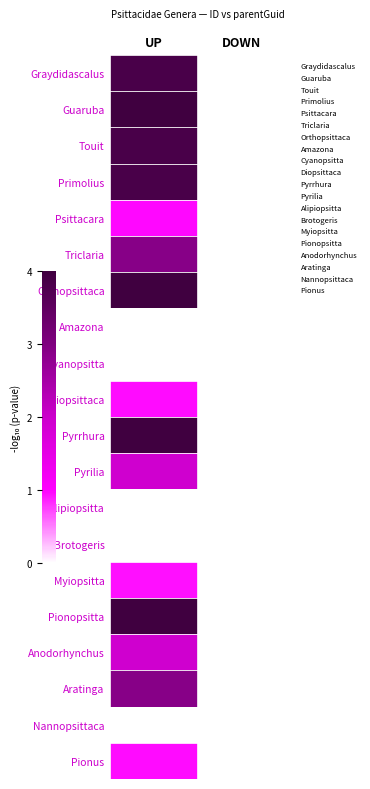

What is the total value across all series at UP?

10.3